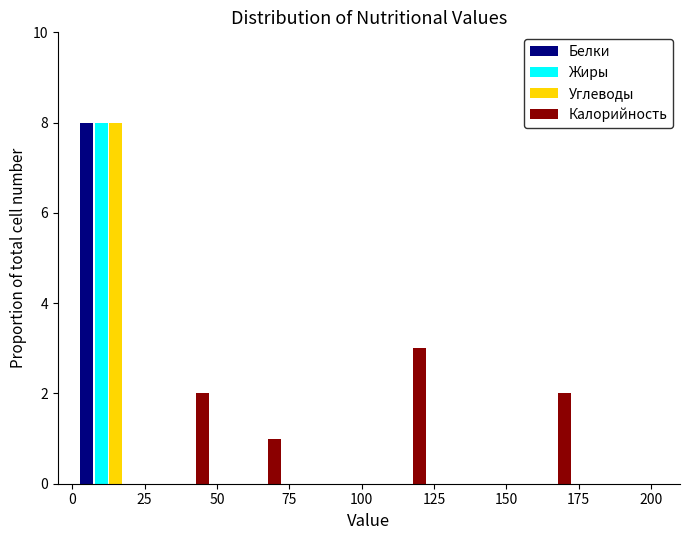

Reading left to right, list every range on the x-axis with the height of the bar of each series over it. The values are not printed on the chart, so give them approximately, as read against the axis.

0 to 25: Белки=8	Жиры=8	Углеводы=8	Калорийность=0
25 to 50: Белки=0	Жиры=0	Углеводы=0	Калорийность=2
50 to 75: Белки=0	Жиры=0	Углеводы=0	Калорийность=1
75 to 100: Белки=0	Жиры=0	Углеводы=0	Калорийность=0
100 to 125: Белки=0	Жиры=0	Углеводы=0	Калорийность=3
125 to 150: Белки=0	Жиры=0	Углеводы=0	Калорийность=0
150 to 175: Белки=0	Жиры=0	Углеводы=0	Калорийность=2
175 to 200: Белки=0	Жиры=0	Углеводы=0	Калорийность=0